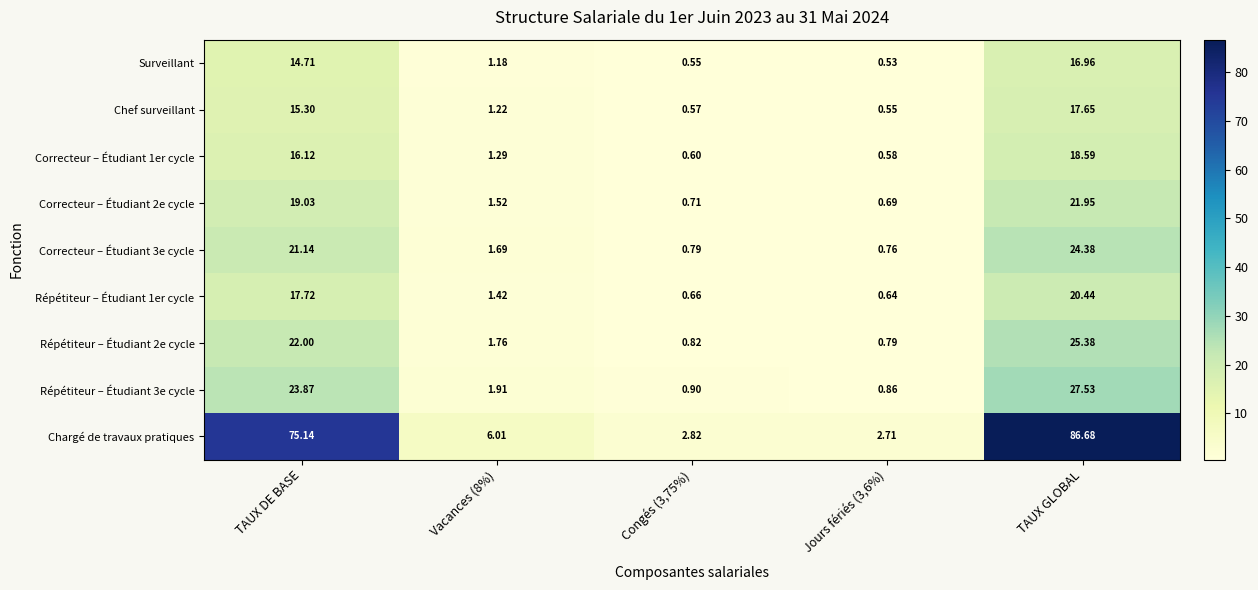

Where does the Répétiteur – Étudiant 2e cycle series first go above 1?

TAUX DE BASE